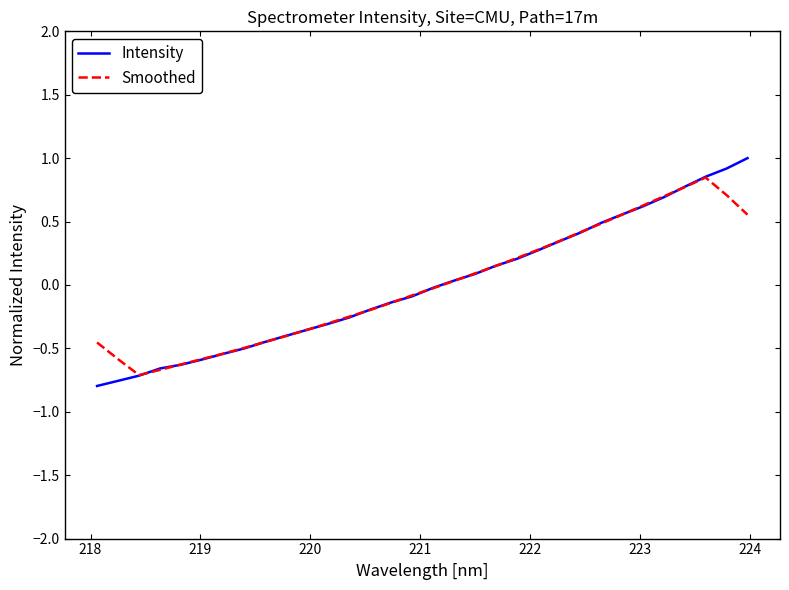

Which series has the widest spread of values?

Intensity